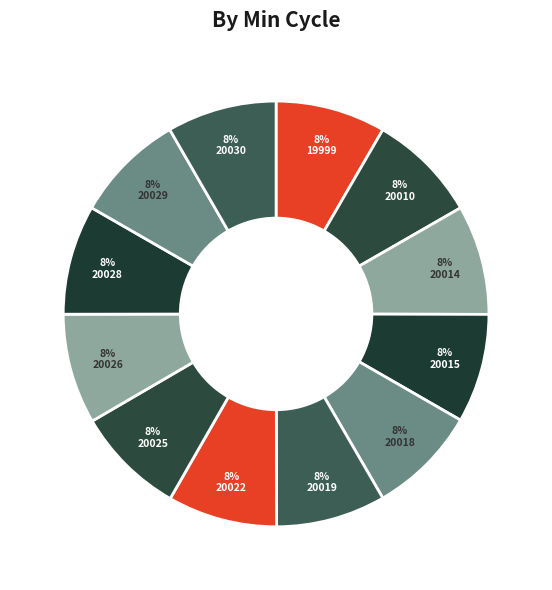

What is the smallest slice in the pie chart?

20015